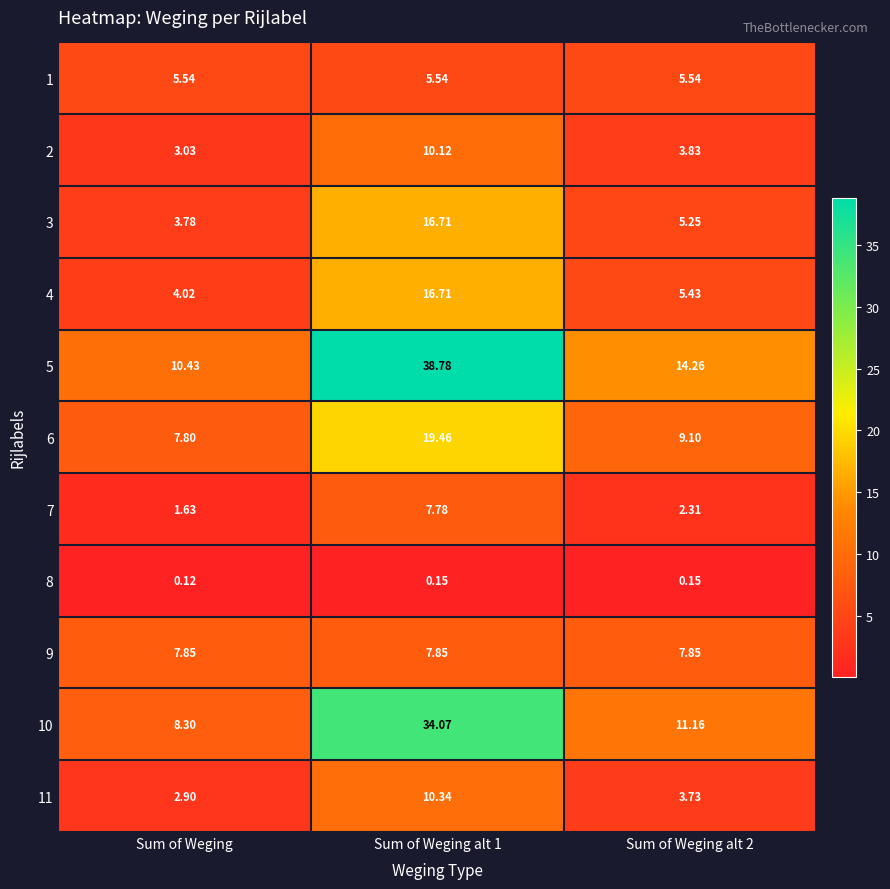

At which label does 5 reach its minimum?

Sum of Weging